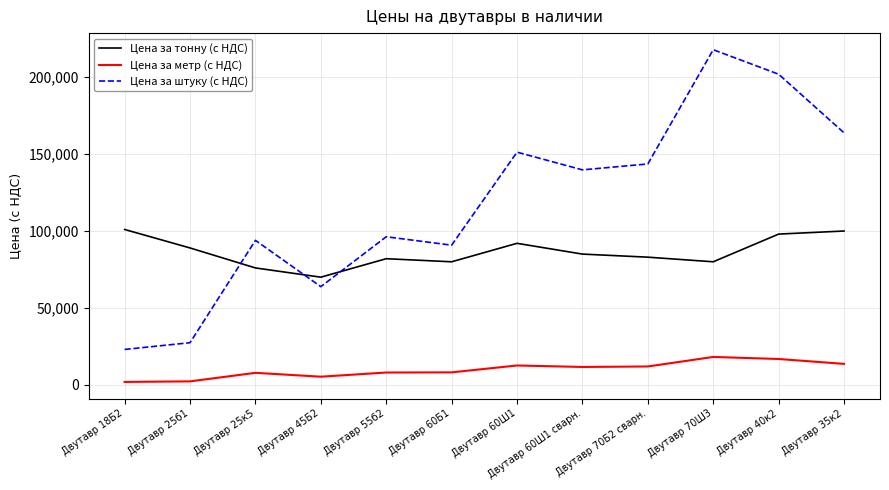

True or false: Цена за тонну (с НДС) has more than 1 points higher than both neighbors.

True